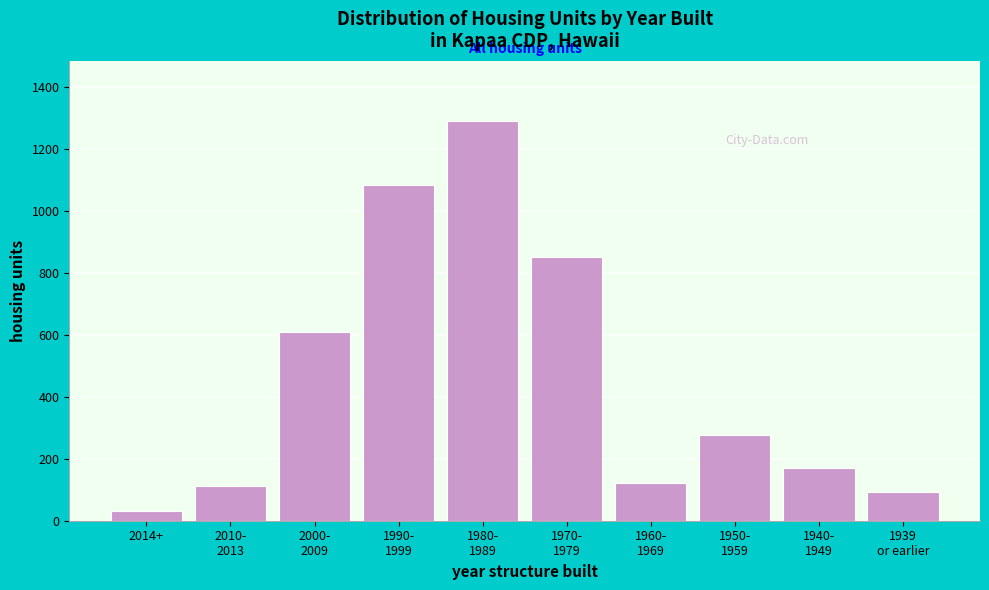

Reading left to right, extract all data points from this chart.

30	113	609	1084	1290	850	122	276	171	94